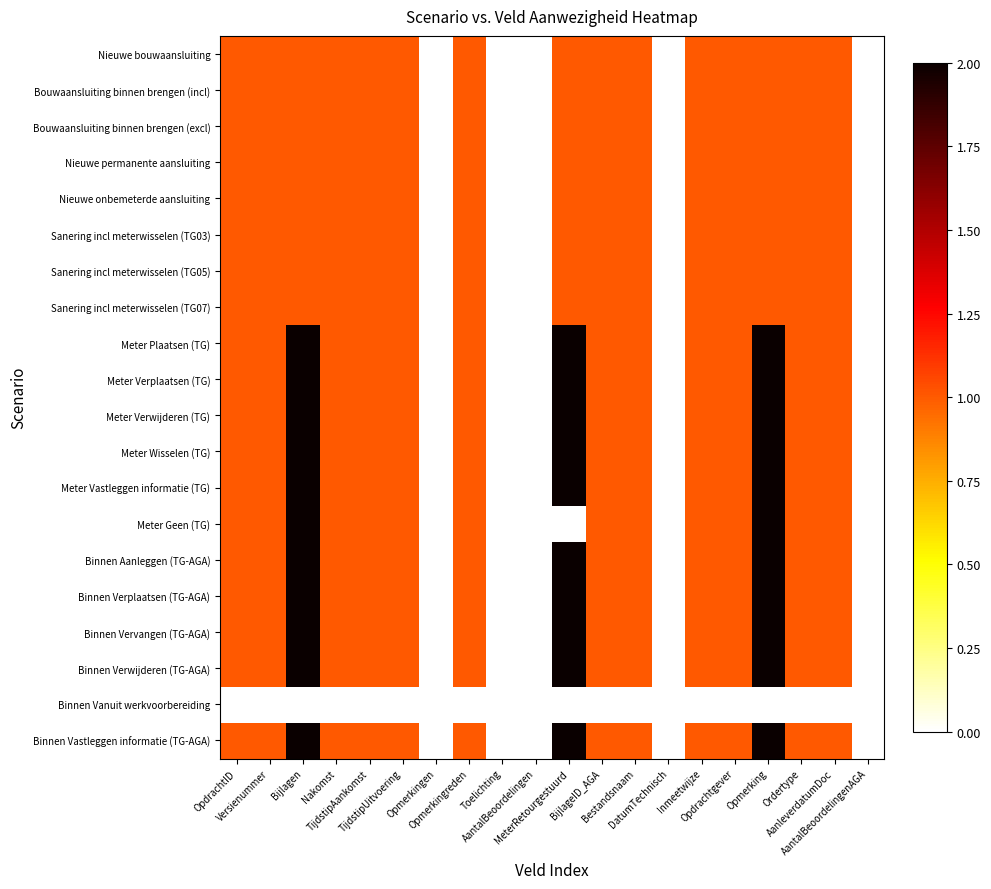

Reading right to left, extract all data points from this chart.

Nieuwe bouwaansluiting: AantalBeoordelingenAGA=0	AanleverdatumDoc=1	Ordertype=1	Opmerking=1	Opdrachtgever=1	Inmeetwijze=1	DatumTechnisch=0	Bestandsnaam=1	BijlageID_AGA=1	MeterRetourgestuurd=1	AantalBeoordelingen=0	Toelichting=0	Opmerkingreden=1	Opmerkingen=0	TijdstipUitvoering=1	TijdstipAankomst=1	Nakomst=1	Bijlagen=1	Versienummer=1	OpdrachtID=1
Bouwaansluiting binnen brengen (incl): AantalBeoordelingenAGA=0	AanleverdatumDoc=1	Ordertype=1	Opmerking=1	Opdrachtgever=1	Inmeetwijze=1	DatumTechnisch=0	Bestandsnaam=1	BijlageID_AGA=1	MeterRetourgestuurd=1	AantalBeoordelingen=0	Toelichting=0	Opmerkingreden=1	Opmerkingen=0	TijdstipUitvoering=1	TijdstipAankomst=1	Nakomst=1	Bijlagen=1	Versienummer=1	OpdrachtID=1
Bouwaansluiting binnen brengen (excl): AantalBeoordelingenAGA=0	AanleverdatumDoc=1	Ordertype=1	Opmerking=1	Opdrachtgever=1	Inmeetwijze=1	DatumTechnisch=0	Bestandsnaam=1	BijlageID_AGA=1	MeterRetourgestuurd=1	AantalBeoordelingen=0	Toelichting=0	Opmerkingreden=1	Opmerkingen=0	TijdstipUitvoering=1	TijdstipAankomst=1	Nakomst=1	Bijlagen=1	Versienummer=1	OpdrachtID=1
Nieuwe permanente aansluiting: AantalBeoordelingenAGA=0	AanleverdatumDoc=1	Ordertype=1	Opmerking=1	Opdrachtgever=1	Inmeetwijze=1	DatumTechnisch=0	Bestandsnaam=1	BijlageID_AGA=1	MeterRetourgestuurd=1	AantalBeoordelingen=0	Toelichting=0	Opmerkingreden=1	Opmerkingen=0	TijdstipUitvoering=1	TijdstipAankomst=1	Nakomst=1	Bijlagen=1	Versienummer=1	OpdrachtID=1
Nieuwe onbemeterde aansluiting: AantalBeoordelingenAGA=0	AanleverdatumDoc=1	Ordertype=1	Opmerking=1	Opdrachtgever=1	Inmeetwijze=1	DatumTechnisch=0	Bestandsnaam=1	BijlageID_AGA=1	MeterRetourgestuurd=1	AantalBeoordelingen=0	Toelichting=0	Opmerkingreden=1	Opmerkingen=0	TijdstipUitvoering=1	TijdstipAankomst=1	Nakomst=1	Bijlagen=1	Versienummer=1	OpdrachtID=1
Sanering incl meterwisselen (TG03): AantalBeoordelingenAGA=0	AanleverdatumDoc=1	Ordertype=1	Opmerking=1	Opdrachtgever=1	Inmeetwijze=1	DatumTechnisch=0	Bestandsnaam=1	BijlageID_AGA=1	MeterRetourgestuurd=1	AantalBeoordelingen=0	Toelichting=0	Opmerkingreden=1	Opmerkingen=0	TijdstipUitvoering=1	TijdstipAankomst=1	Nakomst=1	Bijlagen=1	Versienummer=1	OpdrachtID=1
Sanering incl meterwisselen (TG05): AantalBeoordelingenAGA=0	AanleverdatumDoc=1	Ordertype=1	Opmerking=1	Opdrachtgever=1	Inmeetwijze=1	DatumTechnisch=0	Bestandsnaam=1	BijlageID_AGA=1	MeterRetourgestuurd=1	AantalBeoordelingen=0	Toelichting=0	Opmerkingreden=1	Opmerkingen=0	TijdstipUitvoering=1	TijdstipAankomst=1	Nakomst=1	Bijlagen=1	Versienummer=1	OpdrachtID=1
Sanering incl meterwisselen (TG07): AantalBeoordelingenAGA=0	AanleverdatumDoc=1	Ordertype=1	Opmerking=1	Opdrachtgever=1	Inmeetwijze=1	DatumTechnisch=0	Bestandsnaam=1	BijlageID_AGA=1	MeterRetourgestuurd=1	AantalBeoordelingen=0	Toelichting=0	Opmerkingreden=1	Opmerkingen=0	TijdstipUitvoering=1	TijdstipAankomst=1	Nakomst=1	Bijlagen=1	Versienummer=1	OpdrachtID=1
Meter Plaatsen (TG): AantalBeoordelingenAGA=0	AanleverdatumDoc=1	Ordertype=1	Opmerking=2	Opdrachtgever=1	Inmeetwijze=1	DatumTechnisch=0	Bestandsnaam=1	BijlageID_AGA=1	MeterRetourgestuurd=2	AantalBeoordelingen=0	Toelichting=0	Opmerkingreden=1	Opmerkingen=0	TijdstipUitvoering=1	TijdstipAankomst=1	Nakomst=1	Bijlagen=2	Versienummer=1	OpdrachtID=1
Meter Verplaatsen (TG): AantalBeoordelingenAGA=0	AanleverdatumDoc=1	Ordertype=1	Opmerking=2	Opdrachtgever=1	Inmeetwijze=1	DatumTechnisch=0	Bestandsnaam=1	BijlageID_AGA=1	MeterRetourgestuurd=2	AantalBeoordelingen=0	Toelichting=0	Opmerkingreden=1	Opmerkingen=0	TijdstipUitvoering=1	TijdstipAankomst=1	Nakomst=1	Bijlagen=2	Versienummer=1	OpdrachtID=1
Meter Verwijderen (TG): AantalBeoordelingenAGA=0	AanleverdatumDoc=1	Ordertype=1	Opmerking=2	Opdrachtgever=1	Inmeetwijze=1	DatumTechnisch=0	Bestandsnaam=1	BijlageID_AGA=1	MeterRetourgestuurd=2	AantalBeoordelingen=0	Toelichting=0	Opmerkingreden=1	Opmerkingen=0	TijdstipUitvoering=1	TijdstipAankomst=1	Nakomst=1	Bijlagen=2	Versienummer=1	OpdrachtID=1
Meter Wisselen (TG): AantalBeoordelingenAGA=0	AanleverdatumDoc=1	Ordertype=1	Opmerking=2	Opdrachtgever=1	Inmeetwijze=1	DatumTechnisch=0	Bestandsnaam=1	BijlageID_AGA=1	MeterRetourgestuurd=2	AantalBeoordelingen=0	Toelichting=0	Opmerkingreden=1	Opmerkingen=0	TijdstipUitvoering=1	TijdstipAankomst=1	Nakomst=1	Bijlagen=2	Versienummer=1	OpdrachtID=1
Meter Vastleggen informatie (TG): AantalBeoordelingenAGA=0	AanleverdatumDoc=1	Ordertype=1	Opmerking=2	Opdrachtgever=1	Inmeetwijze=1	DatumTechnisch=0	Bestandsnaam=1	BijlageID_AGA=1	MeterRetourgestuurd=2	AantalBeoordelingen=0	Toelichting=0	Opmerkingreden=1	Opmerkingen=0	TijdstipUitvoering=1	TijdstipAankomst=1	Nakomst=1	Bijlagen=2	Versienummer=1	OpdrachtID=1
Meter Geen (TG): AantalBeoordelingenAGA=0	AanleverdatumDoc=1	Ordertype=1	Opmerking=2	Opdrachtgever=1	Inmeetwijze=1	DatumTechnisch=0	Bestandsnaam=1	BijlageID_AGA=1	MeterRetourgestuurd=0	AantalBeoordelingen=0	Toelichting=0	Opmerkingreden=1	Opmerkingen=0	TijdstipUitvoering=1	TijdstipAankomst=1	Nakomst=1	Bijlagen=2	Versienummer=1	OpdrachtID=1
Binnen Aanleggen (TG-AGA): AantalBeoordelingenAGA=0	AanleverdatumDoc=1	Ordertype=1	Opmerking=2	Opdrachtgever=1	Inmeetwijze=1	DatumTechnisch=0	Bestandsnaam=1	BijlageID_AGA=1	MeterRetourgestuurd=2	AantalBeoordelingen=0	Toelichting=0	Opmerkingreden=1	Opmerkingen=0	TijdstipUitvoering=1	TijdstipAankomst=1	Nakomst=1	Bijlagen=2	Versienummer=1	OpdrachtID=1
Binnen Verplaatsen (TG-AGA): AantalBeoordelingenAGA=0	AanleverdatumDoc=1	Ordertype=1	Opmerking=2	Opdrachtgever=1	Inmeetwijze=1	DatumTechnisch=0	Bestandsnaam=1	BijlageID_AGA=1	MeterRetourgestuurd=2	AantalBeoordelingen=0	Toelichting=0	Opmerkingreden=1	Opmerkingen=0	TijdstipUitvoering=1	TijdstipAankomst=1	Nakomst=1	Bijlagen=2	Versienummer=1	OpdrachtID=1
Binnen Vervangen (TG-AGA): AantalBeoordelingenAGA=0	AanleverdatumDoc=1	Ordertype=1	Opmerking=2	Opdrachtgever=1	Inmeetwijze=1	DatumTechnisch=0	Bestandsnaam=1	BijlageID_AGA=1	MeterRetourgestuurd=2	AantalBeoordelingen=0	Toelichting=0	Opmerkingreden=1	Opmerkingen=0	TijdstipUitvoering=1	TijdstipAankomst=1	Nakomst=1	Bijlagen=2	Versienummer=1	OpdrachtID=1
Binnen Verwijderen (TG-AGA): AantalBeoordelingenAGA=0	AanleverdatumDoc=1	Ordertype=1	Opmerking=2	Opdrachtgever=1	Inmeetwijze=1	DatumTechnisch=0	Bestandsnaam=1	BijlageID_AGA=1	MeterRetourgestuurd=2	AantalBeoordelingen=0	Toelichting=0	Opmerkingreden=1	Opmerkingen=0	TijdstipUitvoering=1	TijdstipAankomst=1	Nakomst=1	Bijlagen=2	Versienummer=1	OpdrachtID=1
Binnen Vanuit werkvoorbereiding: AantalBeoordelingenAGA=0	AanleverdatumDoc=0	Ordertype=0	Opmerking=0	Opdrachtgever=0	Inmeetwijze=0	DatumTechnisch=0	Bestandsnaam=0	BijlageID_AGA=0	MeterRetourgestuurd=0	AantalBeoordelingen=0	Toelichting=0	Opmerkingreden=0	Opmerkingen=0	TijdstipUitvoering=0	TijdstipAankomst=0	Nakomst=0	Bijlagen=0	Versienummer=0	OpdrachtID=0
Binnen Vastleggen informatie (TG-AGA): AantalBeoordelingenAGA=0	AanleverdatumDoc=1	Ordertype=1	Opmerking=2	Opdrachtgever=1	Inmeetwijze=1	DatumTechnisch=0	Bestandsnaam=1	BijlageID_AGA=1	MeterRetourgestuurd=2	AantalBeoordelingen=0	Toelichting=0	Opmerkingreden=1	Opmerkingen=0	TijdstipUitvoering=1	TijdstipAankomst=1	Nakomst=1	Bijlagen=2	Versienummer=1	OpdrachtID=1